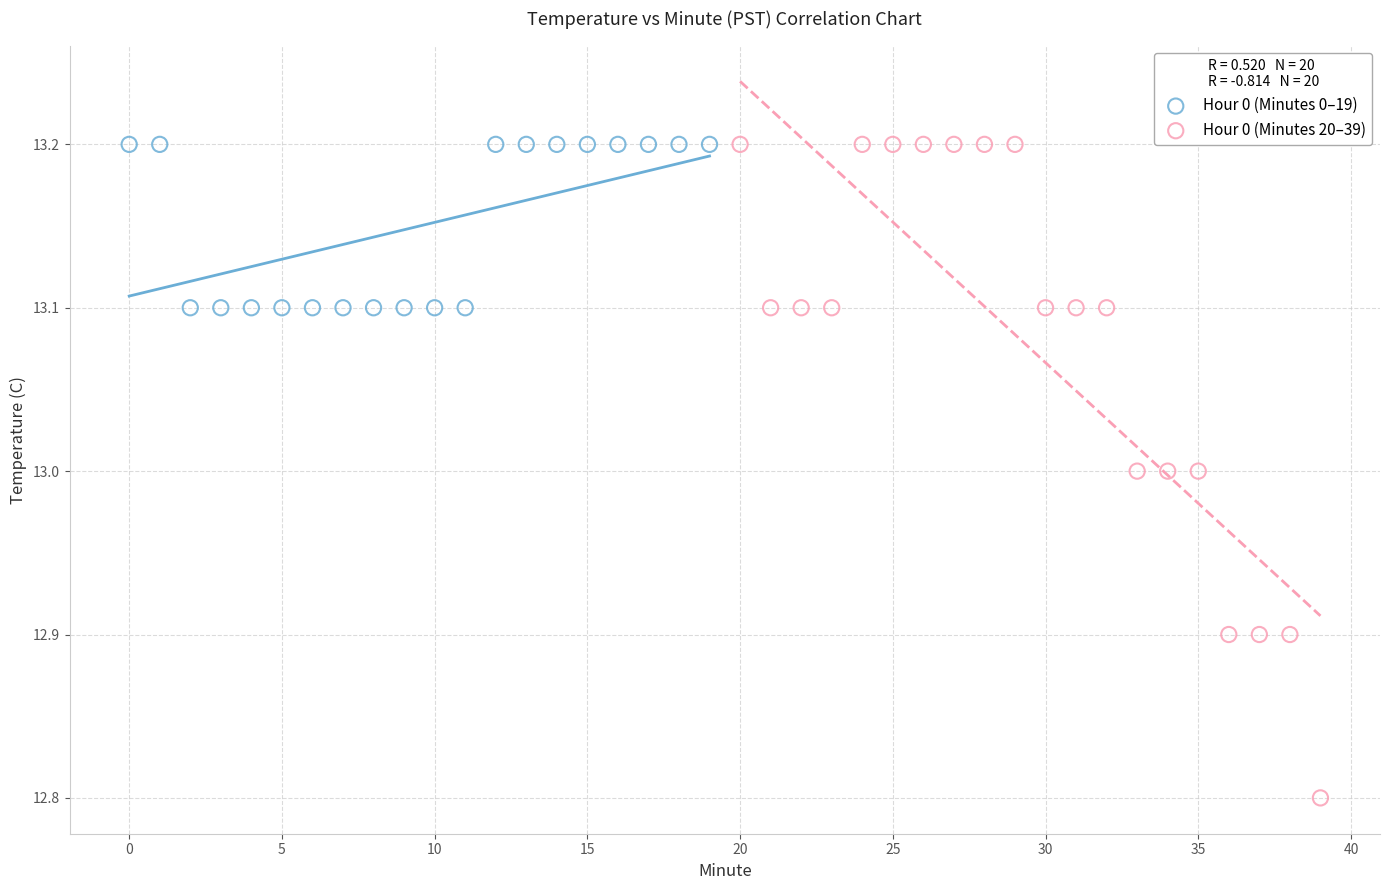

Which series has the largest Y range (max minus min)?

Hour 0 (Minutes 20–39)